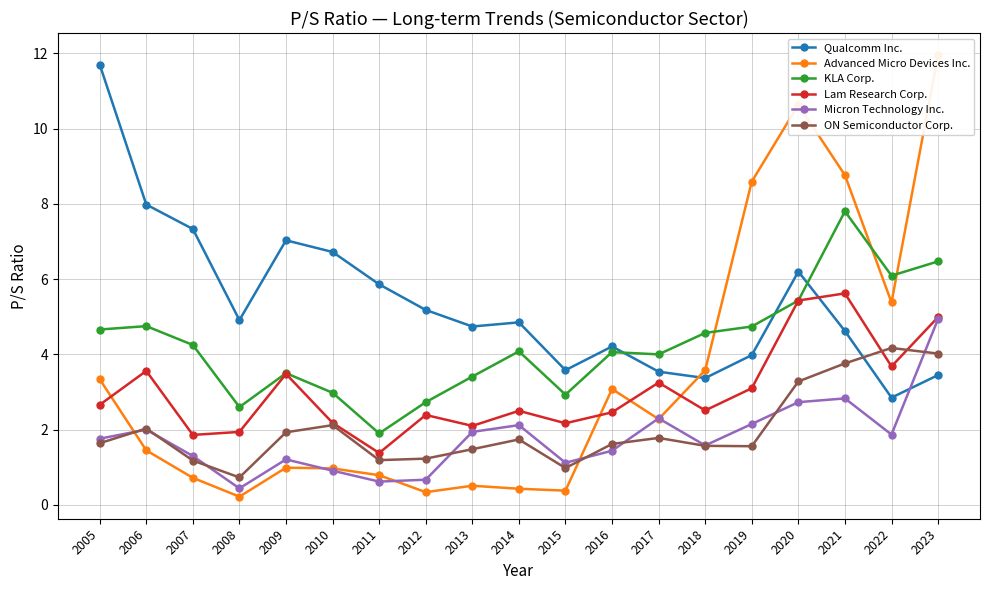

List the labels in order of ON Semiconductor Corp. value, largest first.

2022, 2023, 2021, 2020, 2010, 2006, 2009, 2017, 2014, 2005, 2016, 2018, 2019, 2013, 2012, 2011, 2007, 2015, 2008